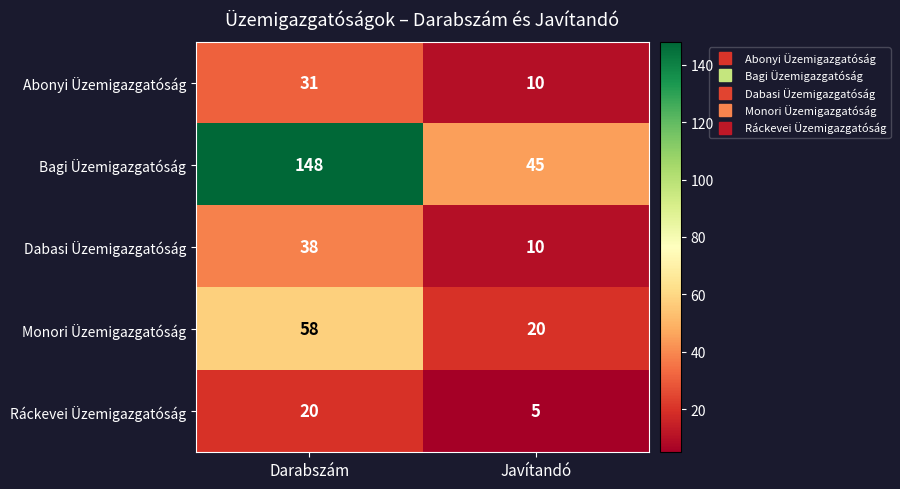

Reading left to right, transcribe all the data shown in this chart.

Abonyi Üzemigazgatóság: 31	10
Bagi Üzemigazgatóság: 148	45
Dabasi Üzemigazgatóság: 38	10
Monori Üzemigazgatóság: 58	20
Ráckevei Üzemigazgatóság: 20	5